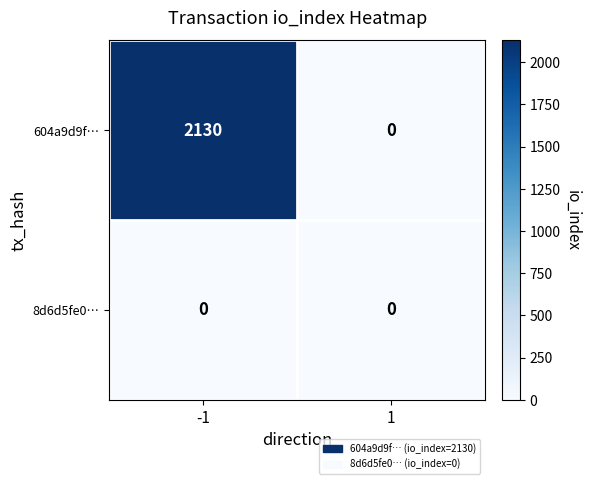

Which series has the widest spread of values?

604a9d9f…